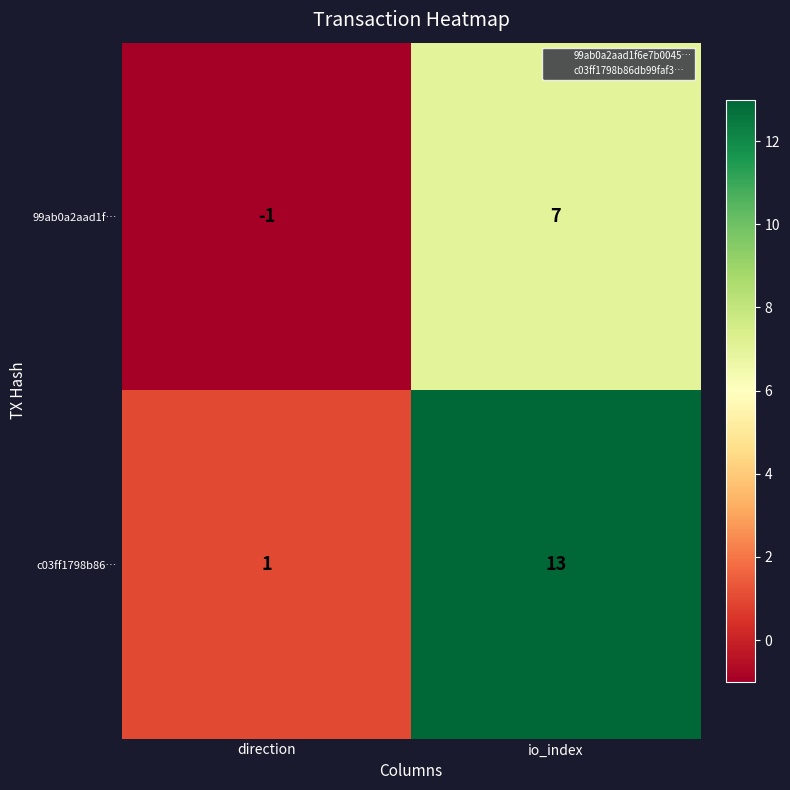

Reading right to left, extract all data points from this chart.

99ab0a2aad1f…: io_index=7	direction=-1
c03ff1798b86…: io_index=13	direction=1